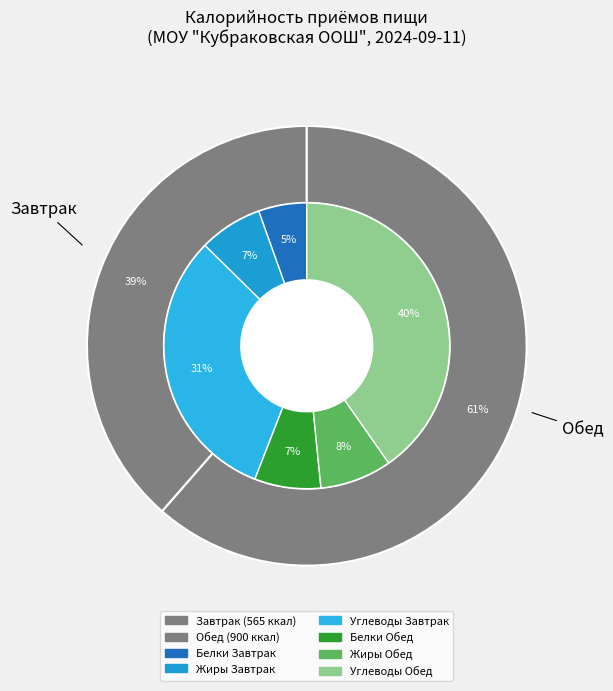

Which category has the smallest portion of the pie?

Завтрак